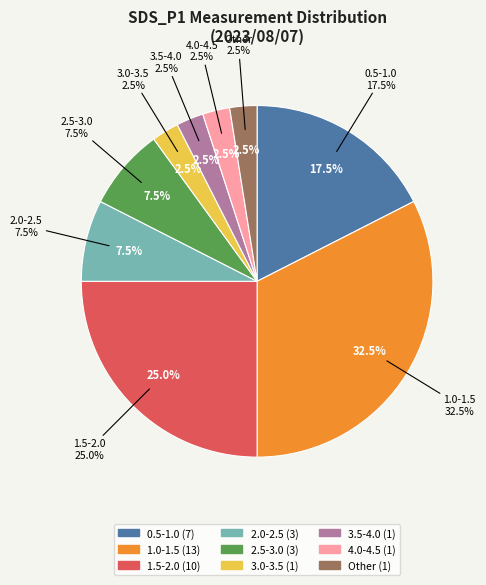

What percentage is the 1 slice, to the nearest percent?

3%